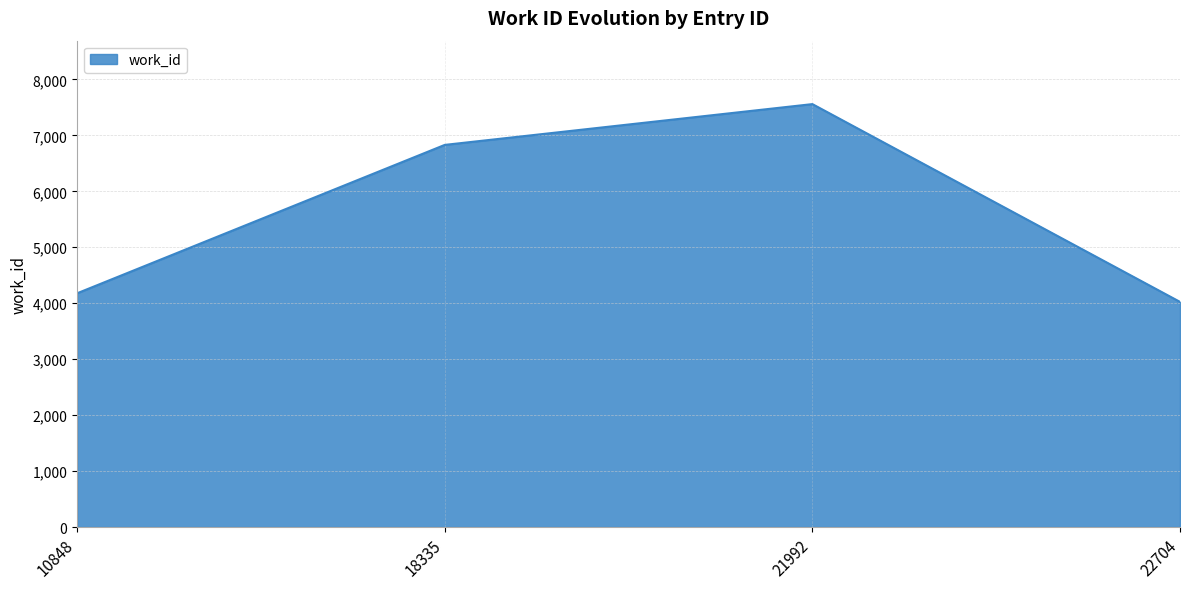

How many lines are shown in the chart?

1